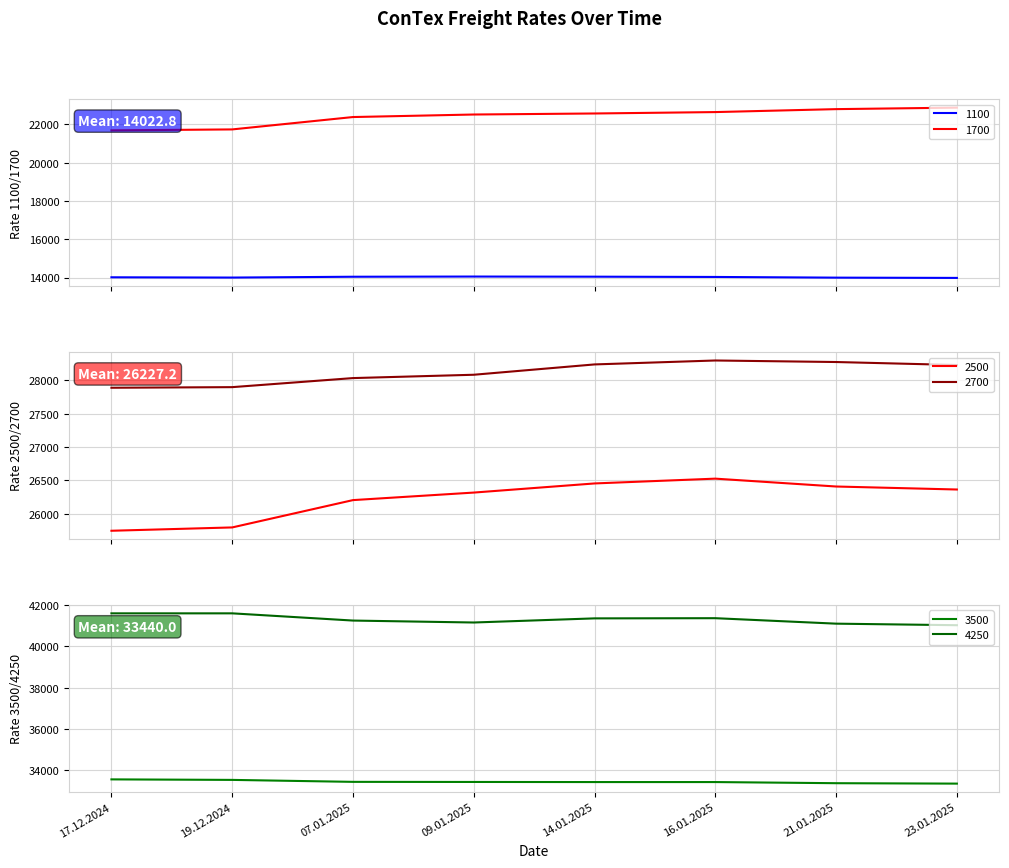

Reading left to right, what are all the values shown in this chart?

1100: 14016	14002	14045	14055	14048	14034	13998	13984
1700: 21686	21736	22382	22514	22568	22641	22795	22873
2500: 25745	25795	26205	26318	26455	26527	26409	26364
2700: 27891	27900	28036	28086	28241	28300	28277	28232
3500: 33555	33530	33435	33430	33425	33425	33370	33350
4250: 41600	41600	41250	41156	41356	41365	41100	41025